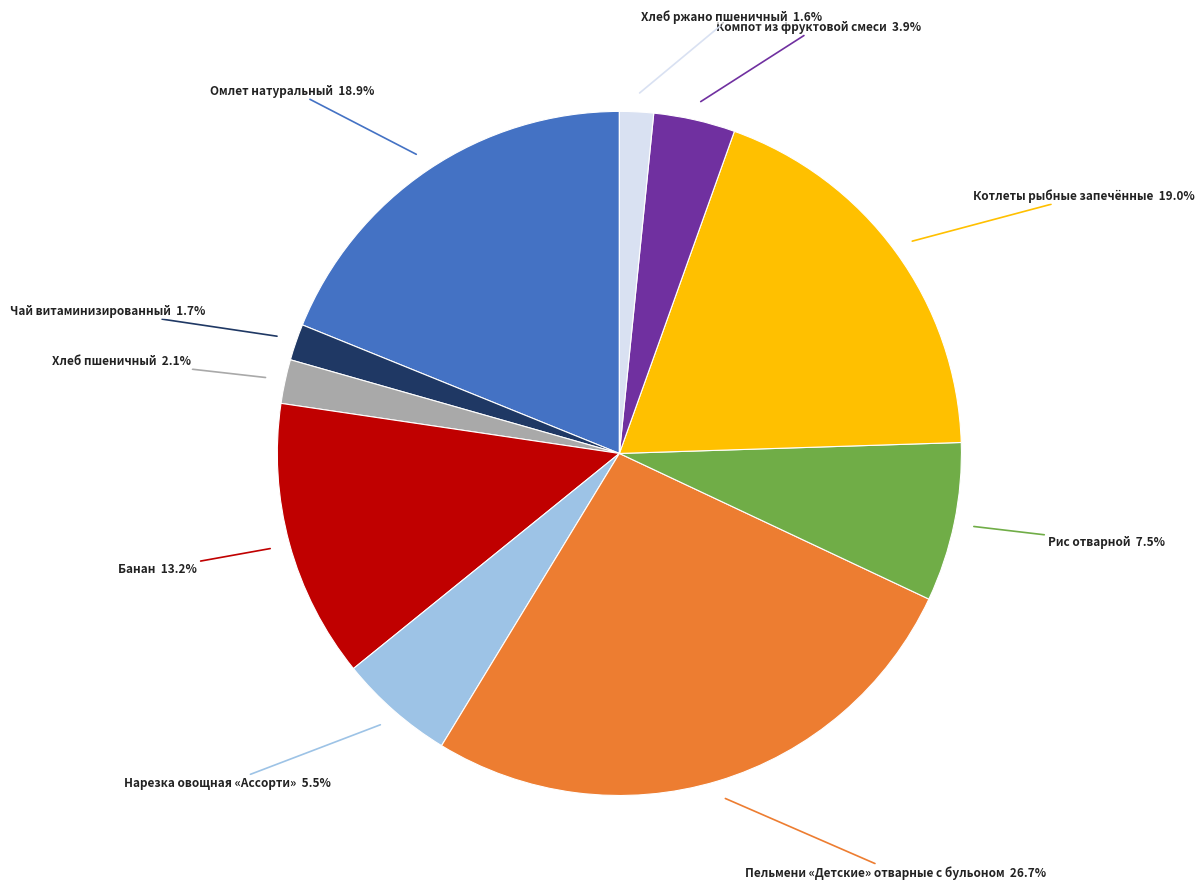

Is there a majority slice in this chart?

No